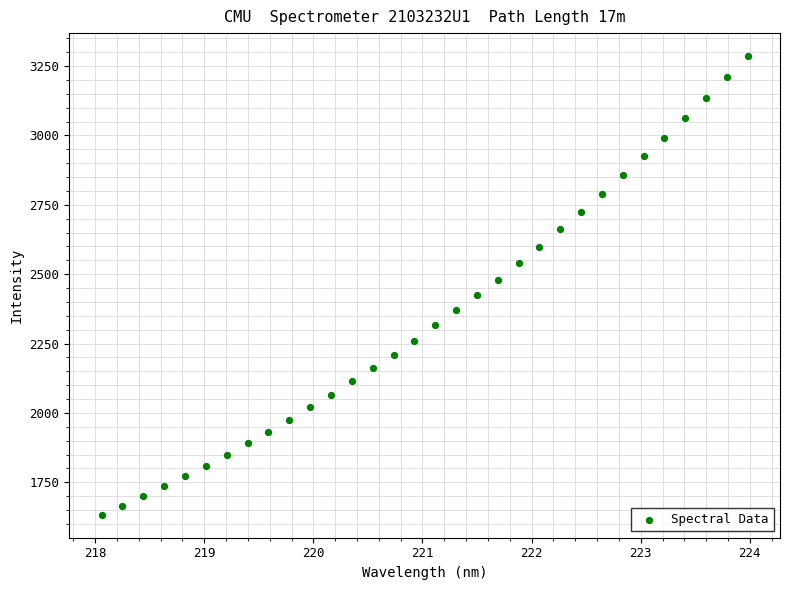

What is the range of Y values (max minus min)?

1653.2